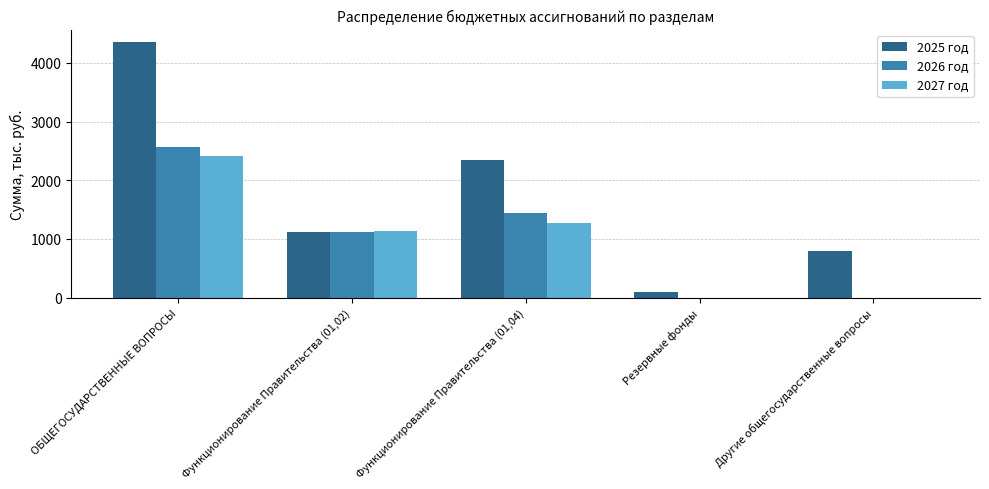

Where does the 2026 год series first go above 1120?

ОБЩЕГОСУДАРСТВЕННЫЕ ВОПРОСЫ